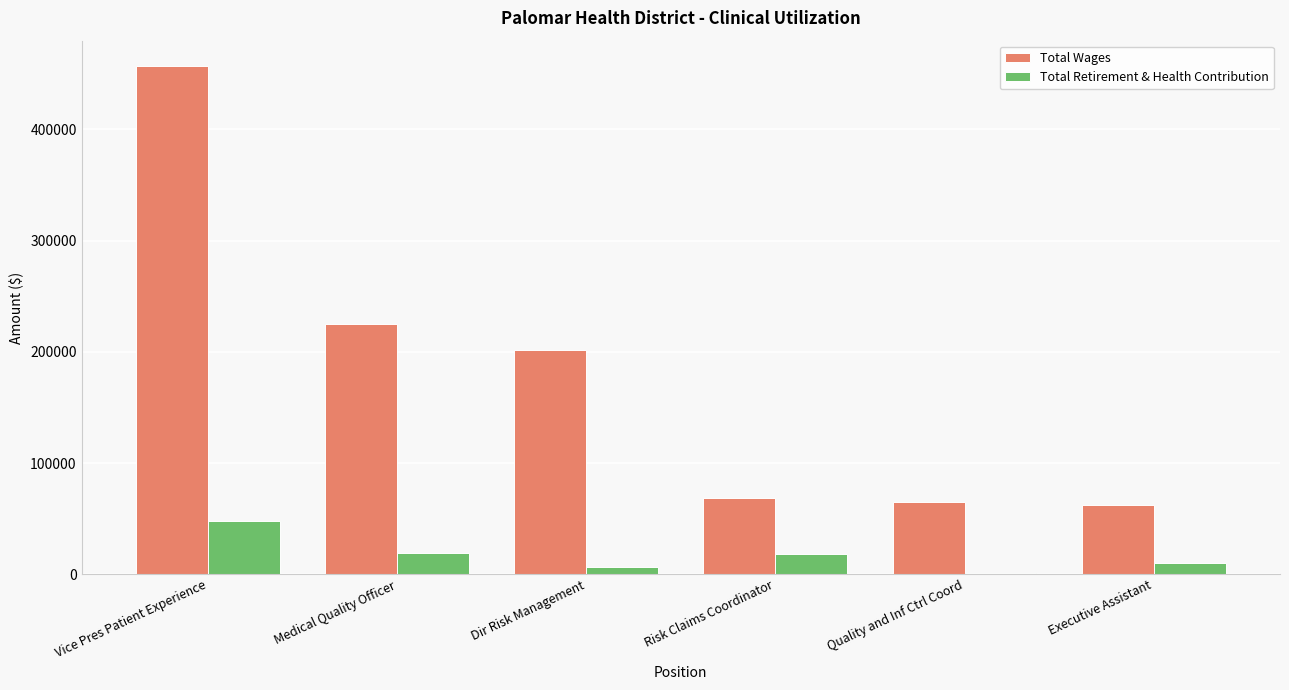

Which category has the highest value in the Total Retirement & Health Contribution series?

Vice Pres Patient Experience